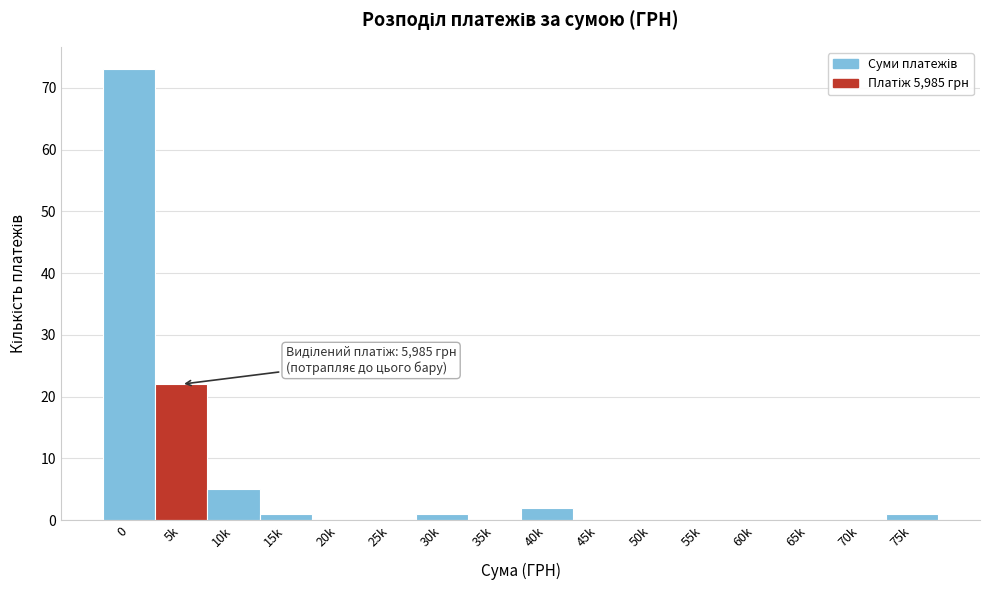

Reading right to left, extract all data points from this chart.

75k=1	70k=0	65k=0	60k=0	55k=0	50k=0	45k=0	40k=2	35k=0	30k=1	25k=0	20k=0	15k=1	10k=5	5k=22	0=73